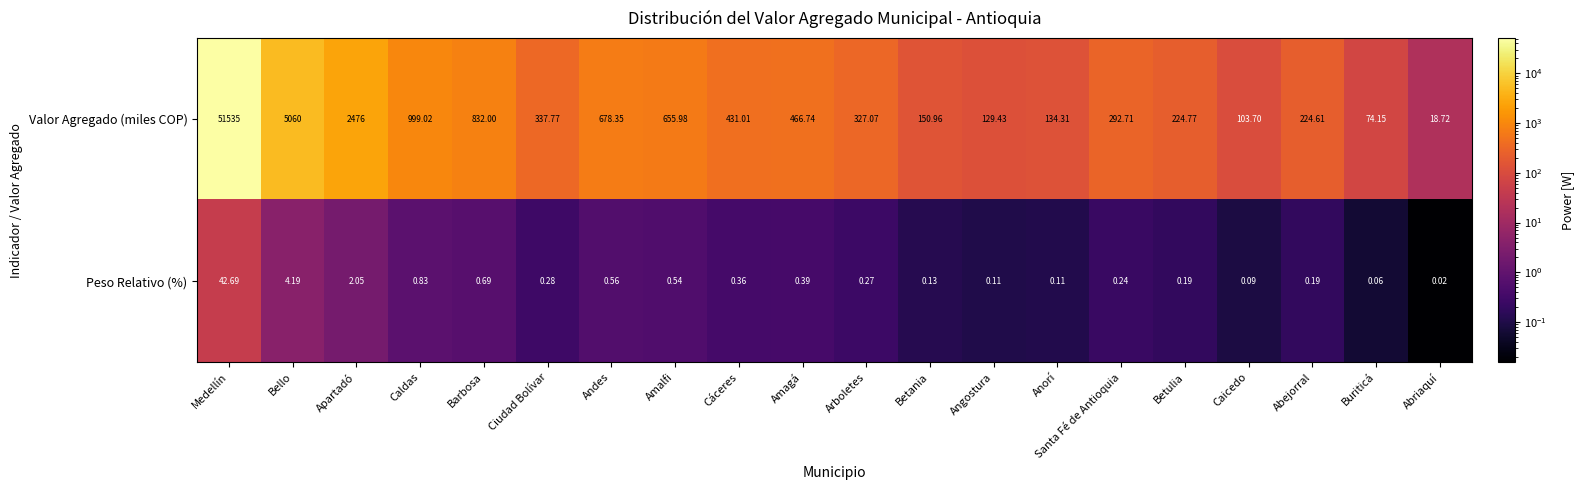

Between Medellín and Amalfi, which series saw the biggest shift?

Valor Agregado (miles COP)